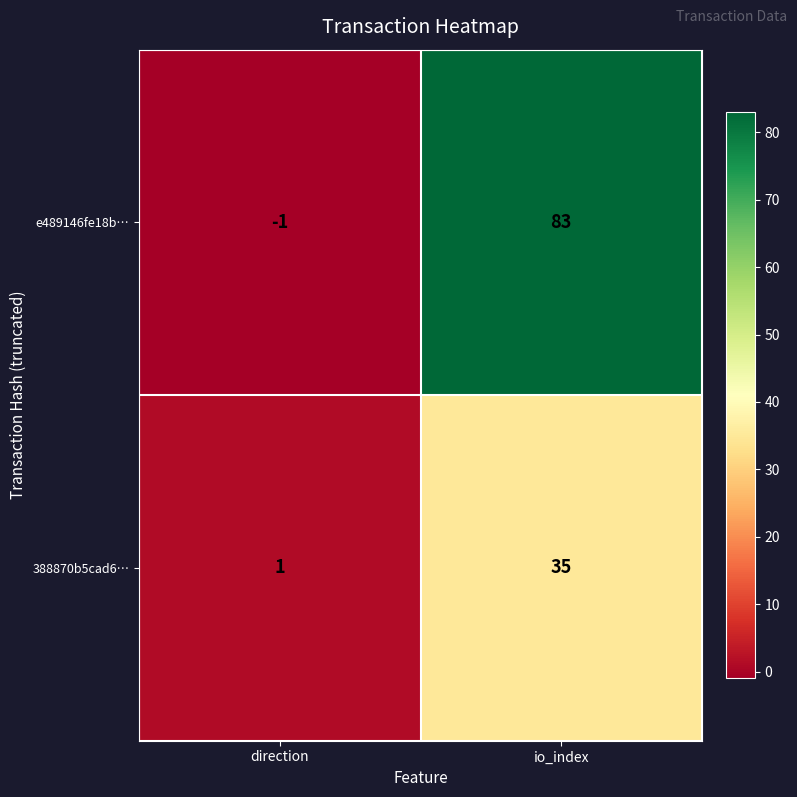

Reading right to left, list all the values displayed in this chart.

e489146fe18b…: 83	-1
388870b5cad6…: 35	1